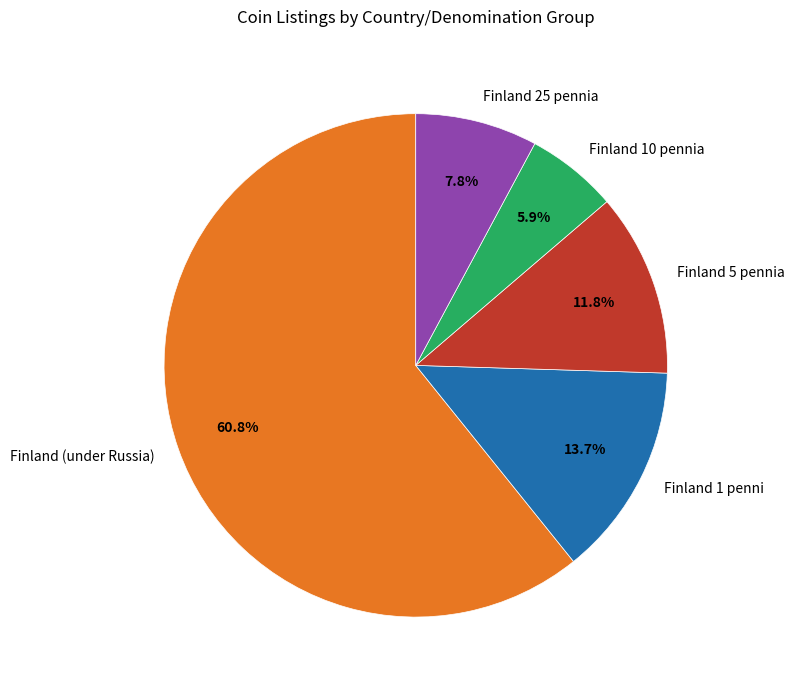

Rank the categories by value from lowest to highest.

Finland 10 pennia, Finland 25 pennia, Finland 5 pennia, Finland 1 penni, Finland (under Russia)